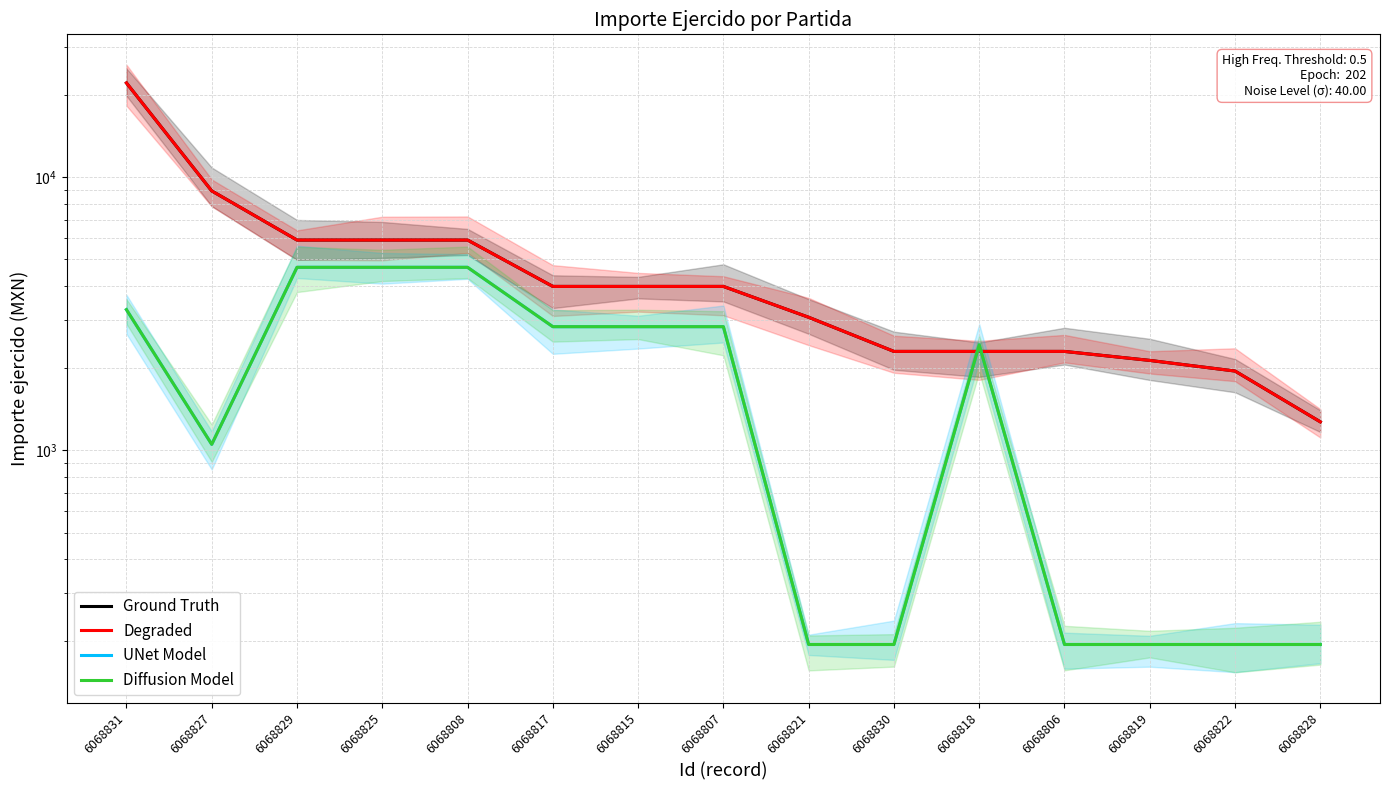

True or false: Diffusion Model has more than 2 interior local peaks.

False